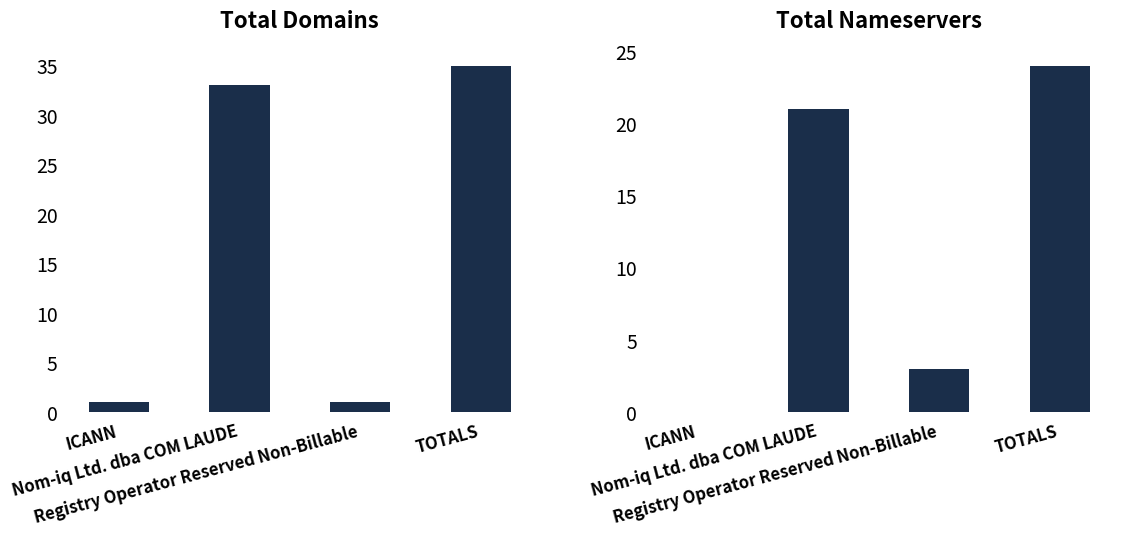

Which category has the lowest value in the total-domains series?

ICANN